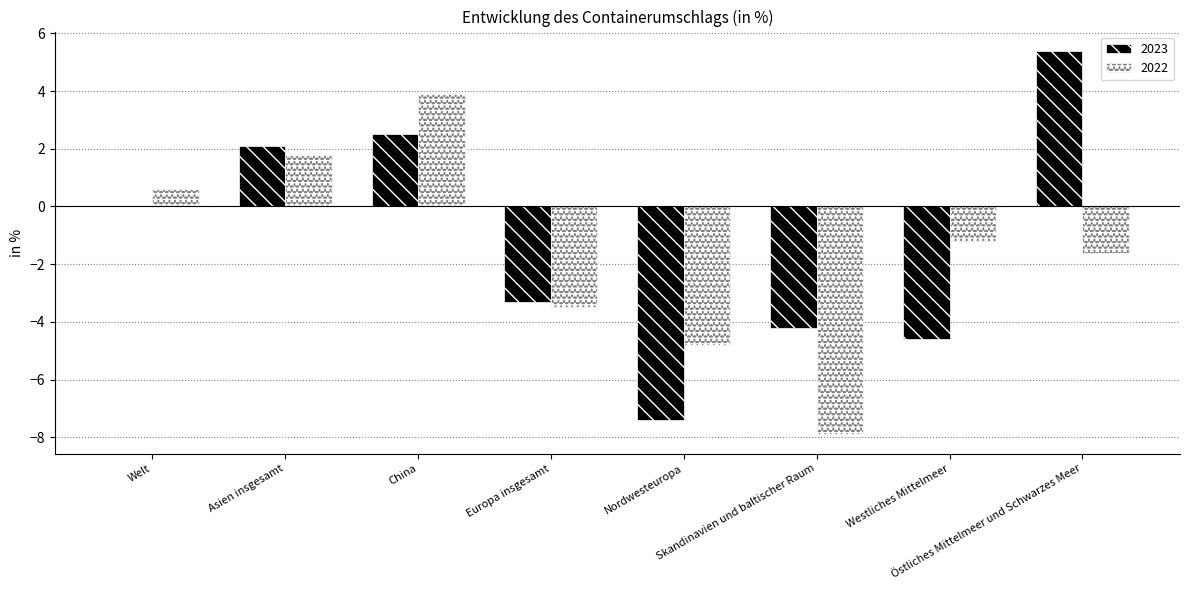

How many distinct data groups are displayed?

2